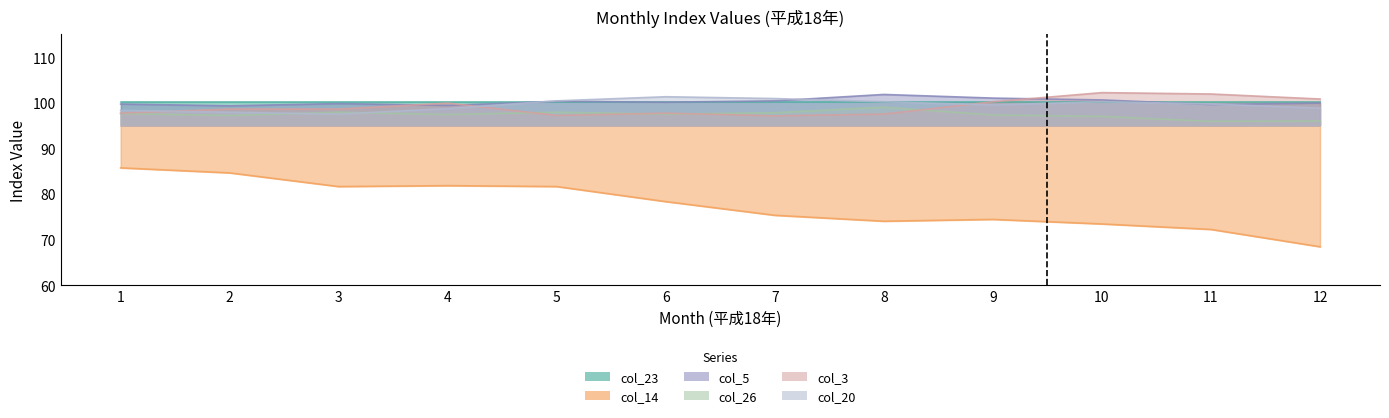

At how many categories does at least one series exceed 70?

12